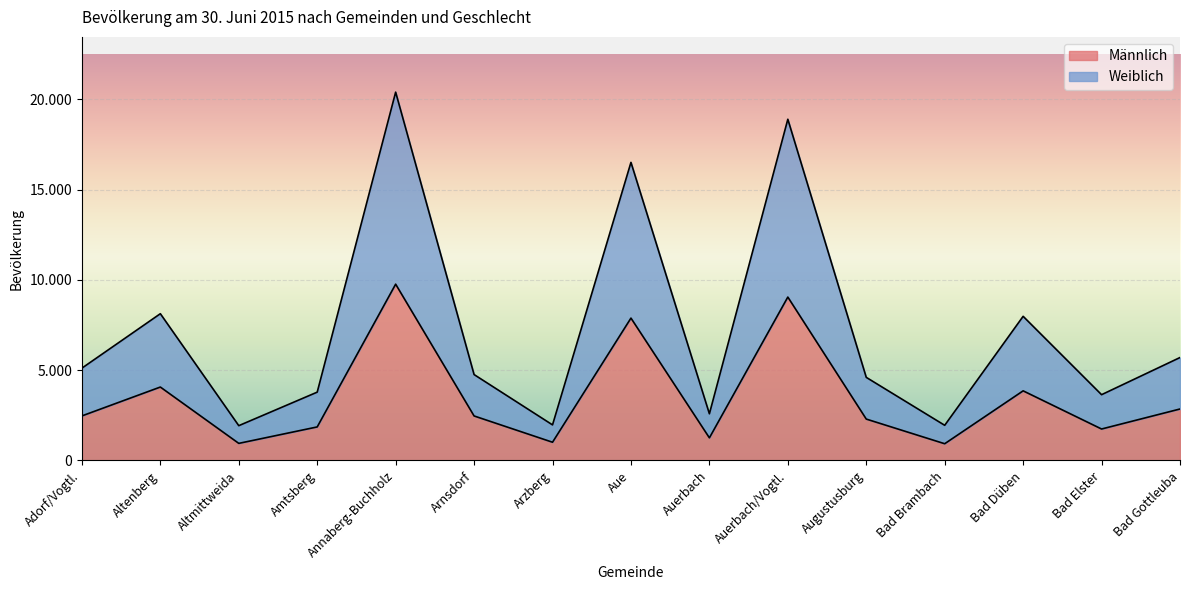

At which category does the chart reach its minimum across all series?

Bad Brambach